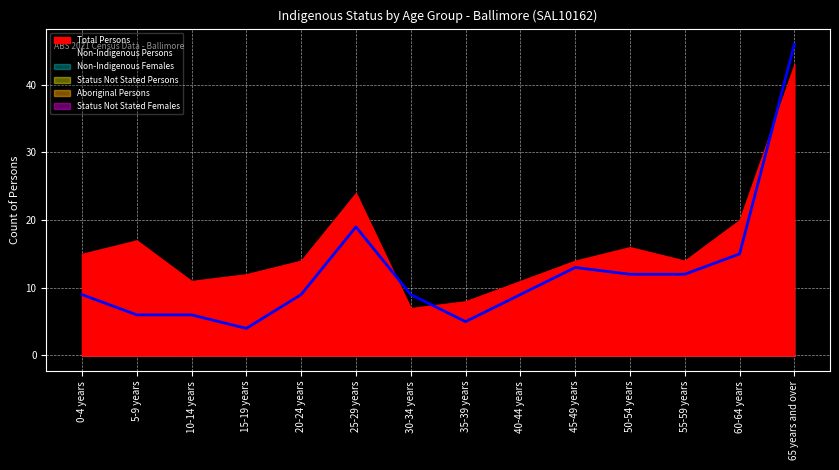

Count the number of categories in the chart.

14